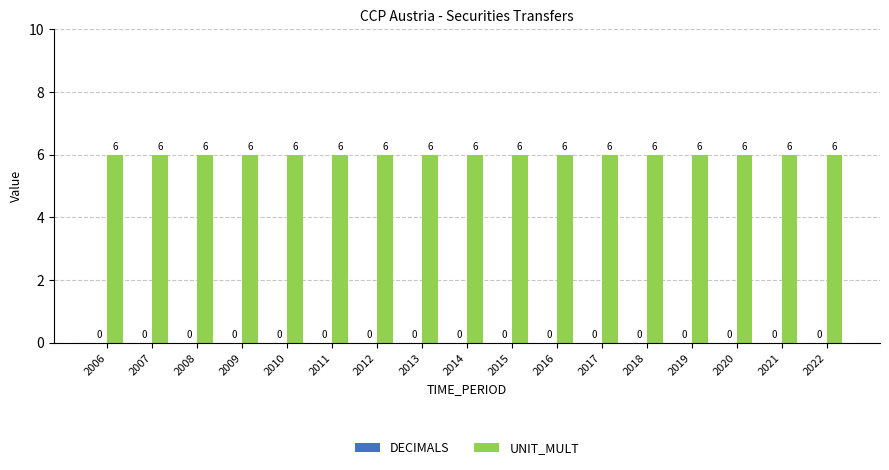

Is the value of DECIMALS at 2012 greater than the value of UNIT_MULT at 2006?

No